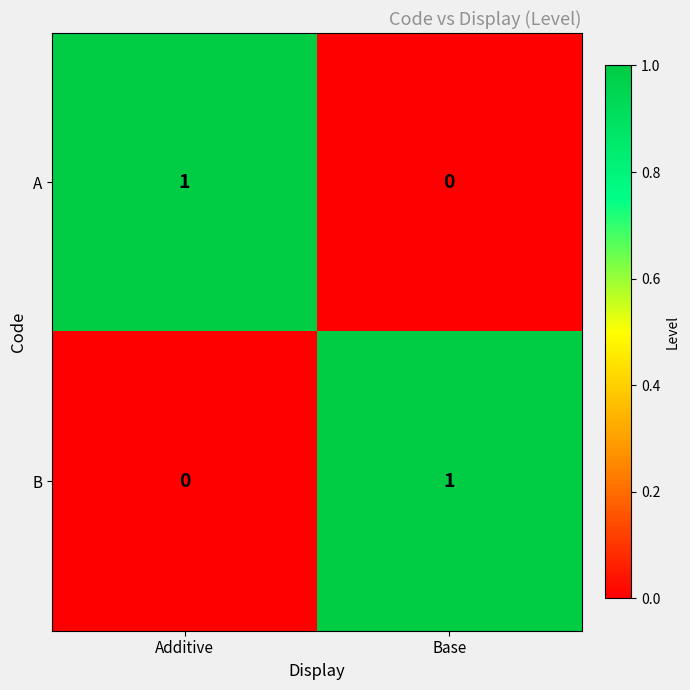

Is the value of B at Base greater than the value of A at Base?

Yes